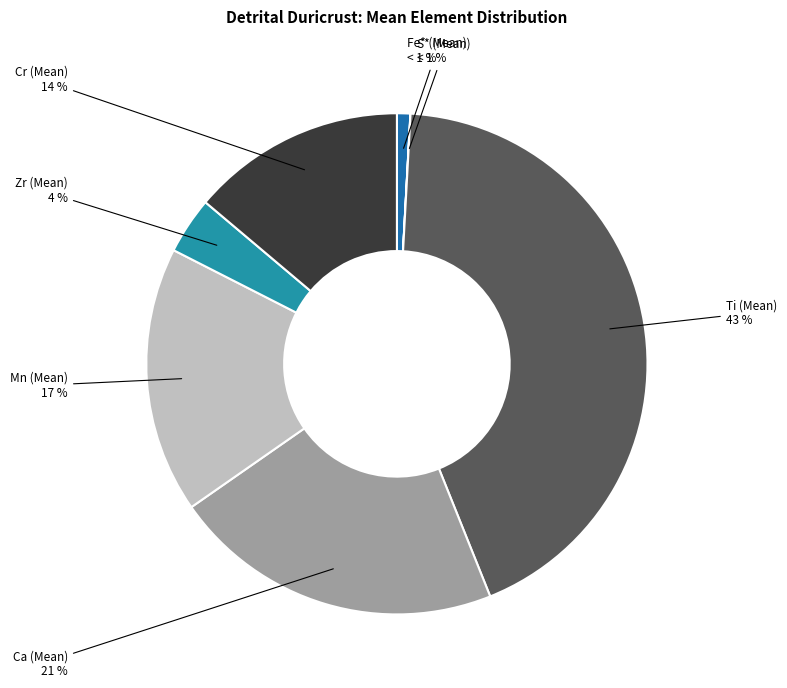

Does Cr (Mean) account for over 50% of the chart?

No